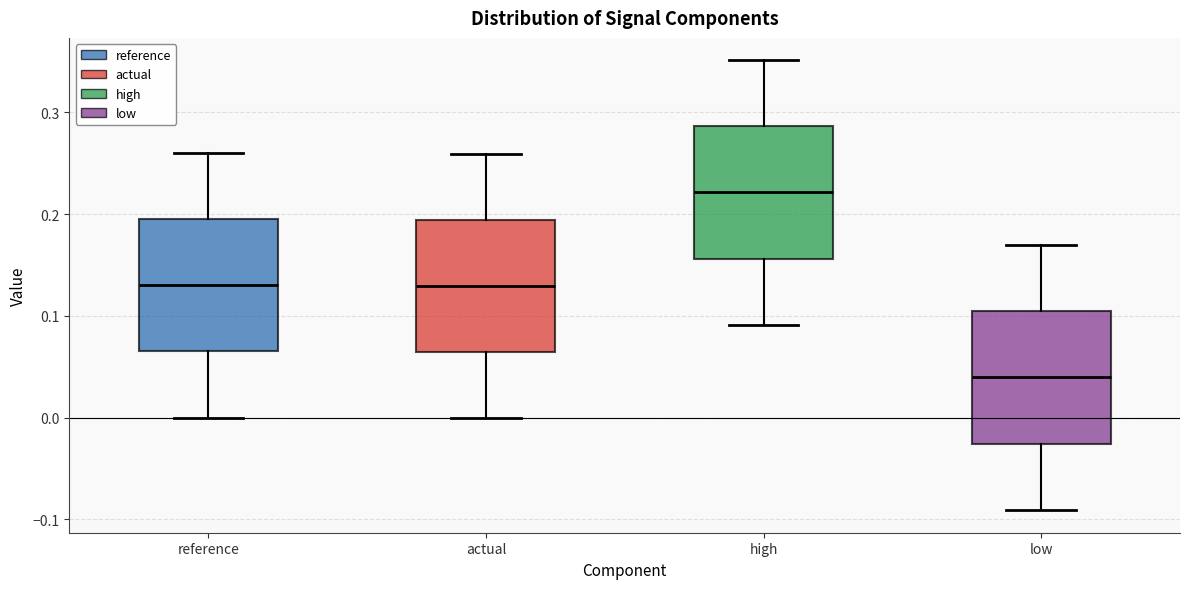

Reading left to right, read every box against the y-axis: the position of its median line, the range the box covers, and the ends of its whiskers. The values are not printed on the chart, so give them approximately, as read against the axis.

reference: median 0.13, box 0.07 to 0.20, whiskers 0.00 to 0.26
actual: median 0.13, box 0.06 to 0.19, whiskers 0.00 to 0.26
high: median 0.22, box 0.16 to 0.29, whiskers 0.09 to 0.35
low: median 0.04, box -0.03 to 0.10, whiskers -0.09 to 0.17